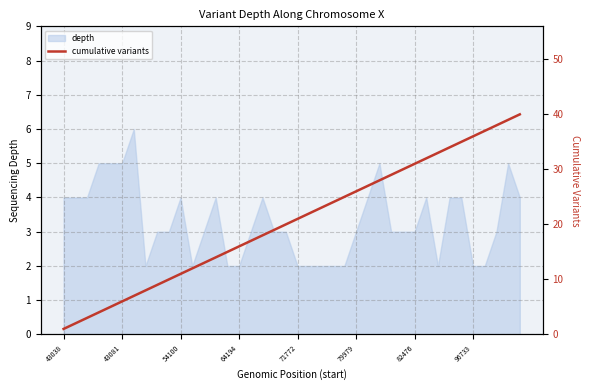

The depth series shows 2 at 96733. True or false?

True